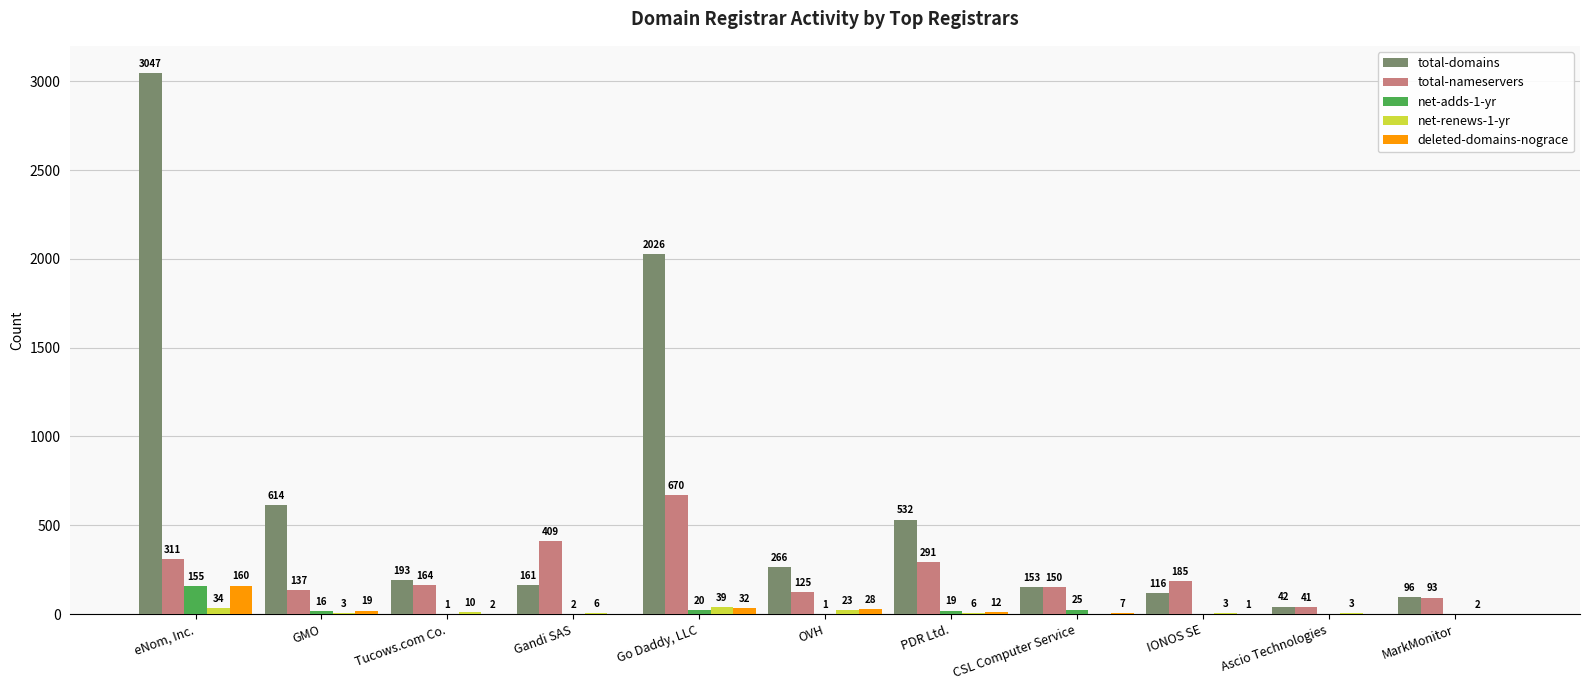

How many categories are shown in the chart?

11